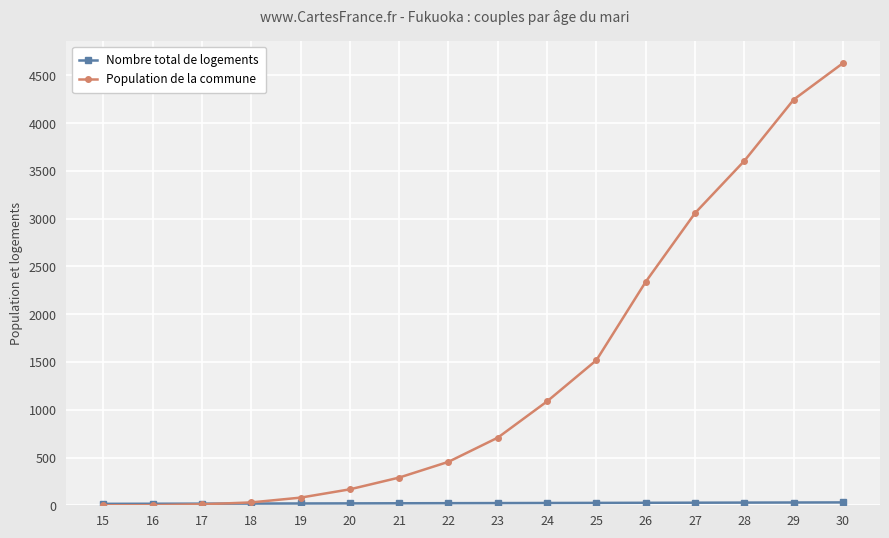

How many data points in Population de la commune are less than 708?

8